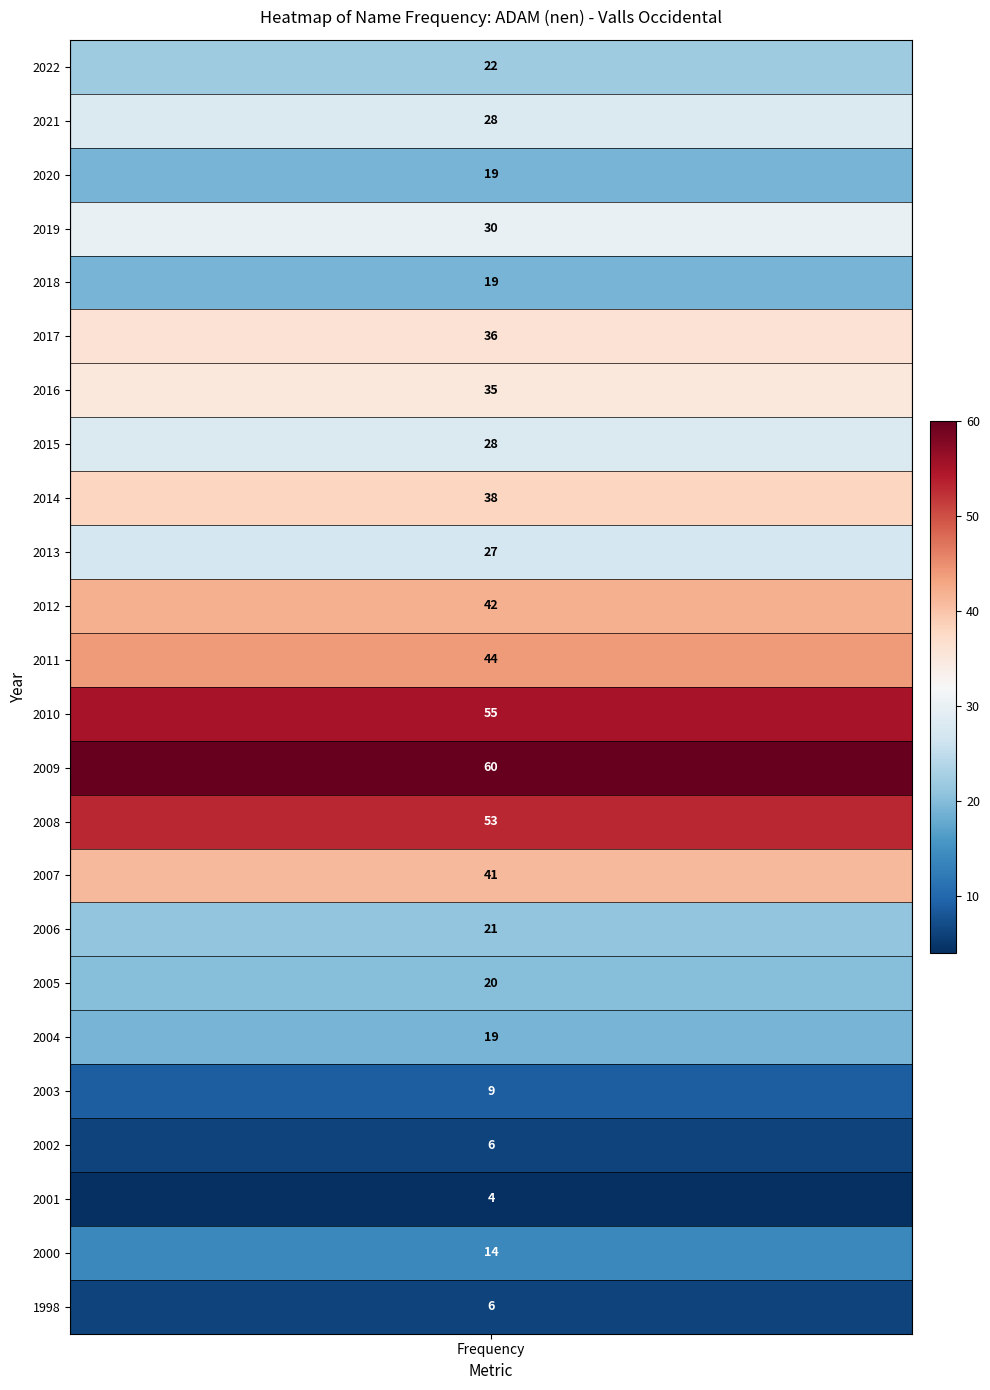

Reading left to right, list all the values displayed in this chart.

2022=22	2021=28	2020=19	2019=30	2018=19	2017=36	2016=35	2015=28	2014=38	2013=27	2012=42	2011=44	2010=55	2009=60	2008=53	2007=41	2006=21	2005=20	2004=19	2003=9	2002=6	2001=4	2000=14	1998=6